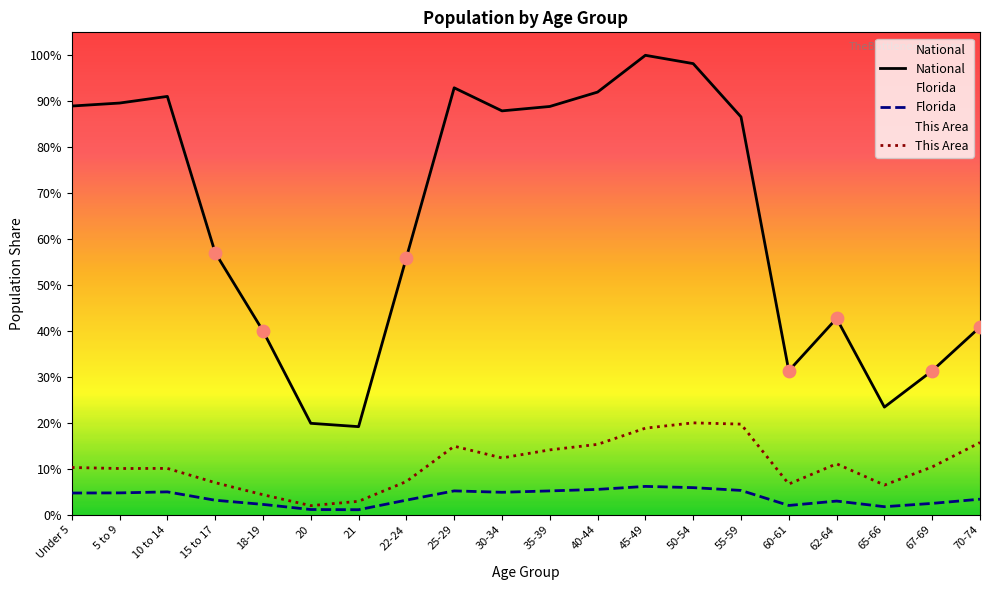

Which series reaches the minimum Y coordinate?

Florida